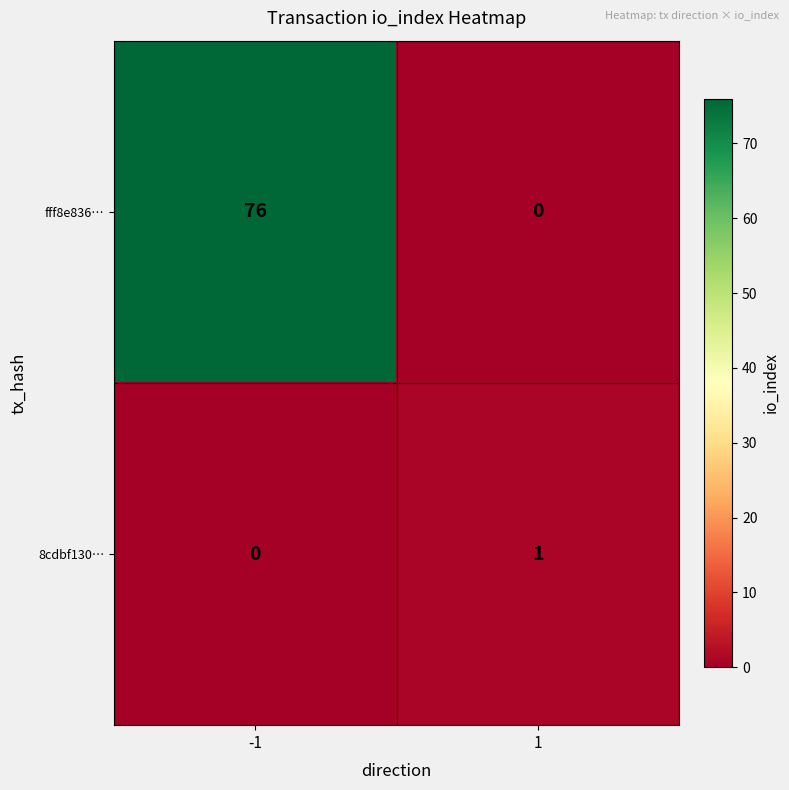

What is the greatest value displayed?

76